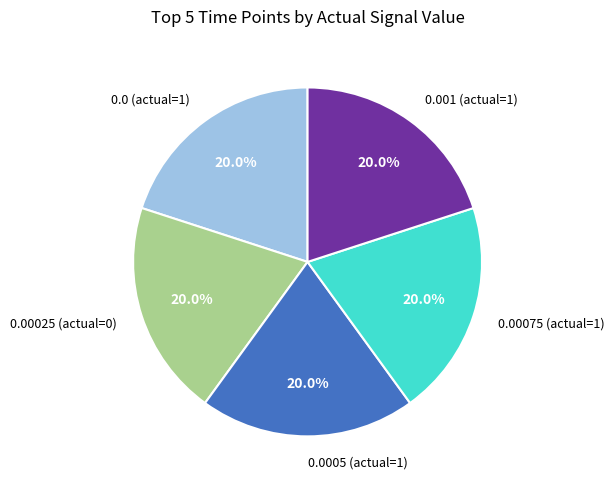

What is the total percentage of 0.00075 (actual=1) and 0.00025 (actual=0)?

40.0%